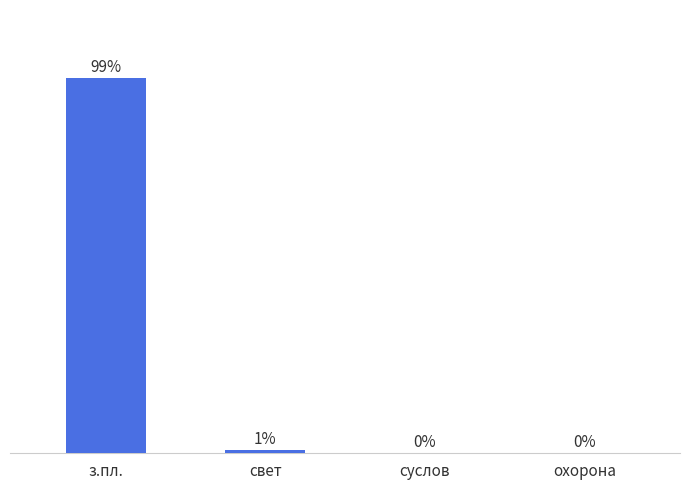

Are the bars horizontal?

No